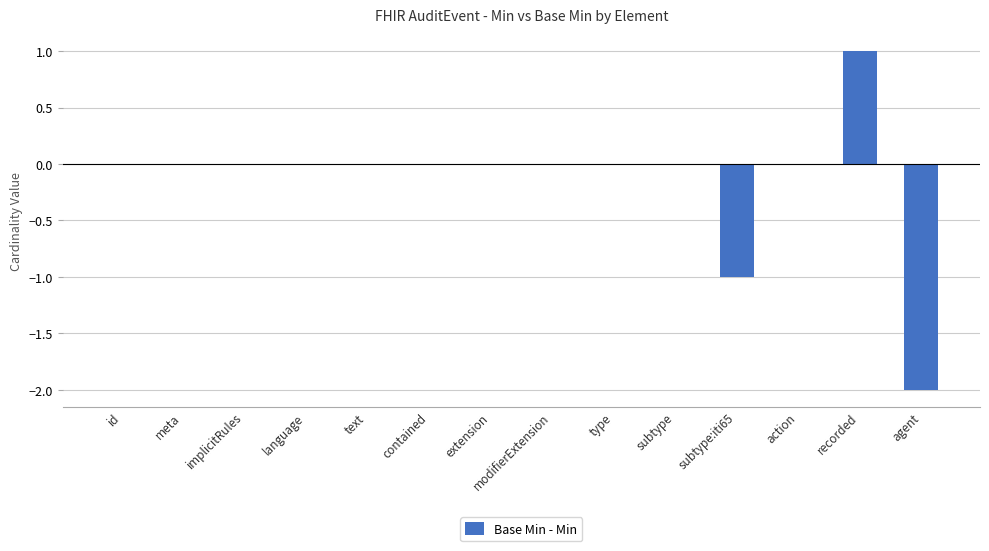

How many categories are shown in the chart?

14